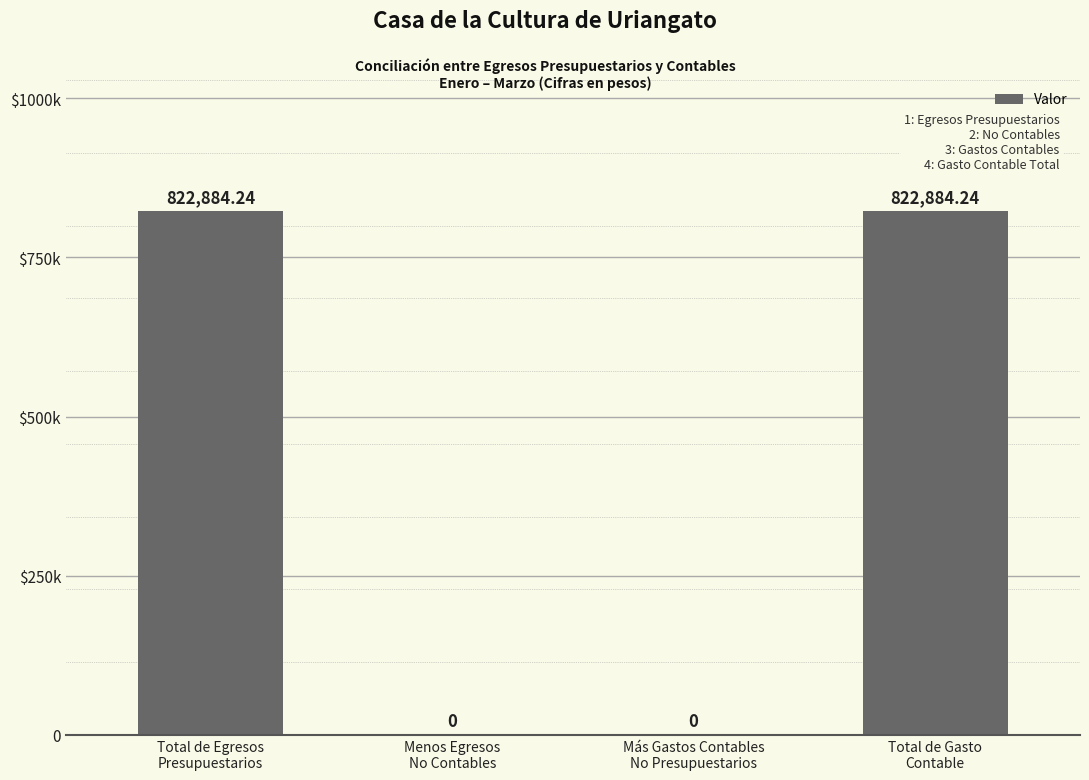

Are the bars horizontal?

No